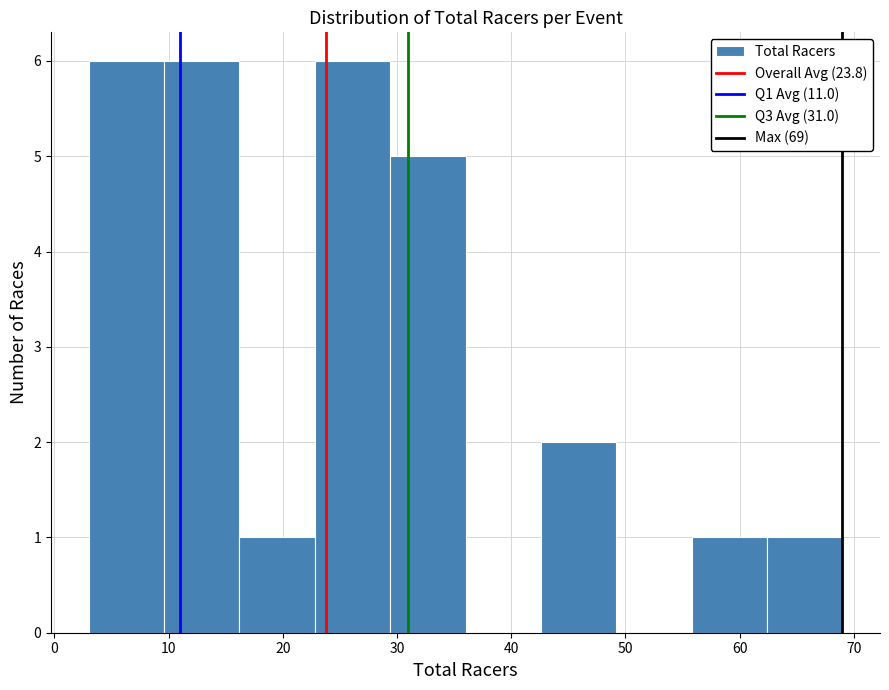

Reading left to right, transcribe this chart: for each bar, give the range it covers on the x-axis and its height. Neither the bar edges nor the heights are printed on the chart, so give them approximately, as read against the axes.

3.0 to 9.6: 6
9.6 to 16.2: 6
16.2 to 22.8: 1
22.8 to 29.4: 6
29.4 to 36.0: 5
36.0 to 42.6: 0
42.6 to 49.2: 2
49.2 to 55.8: 0
55.8 to 62.4: 1
62.4 to 69.0: 1